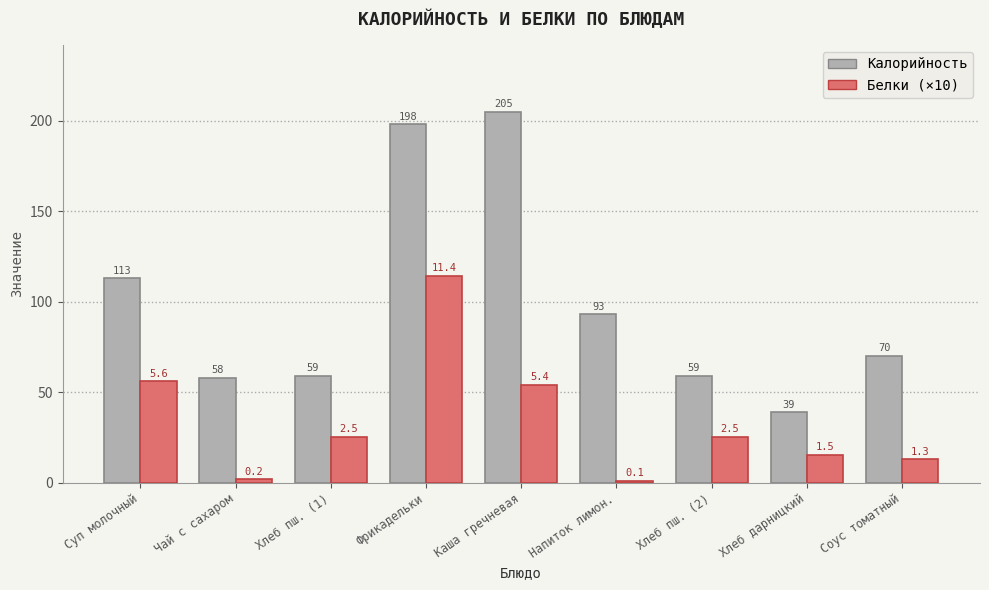

Is it true that Калорийность equals 70.0 at Соус томатный?

True